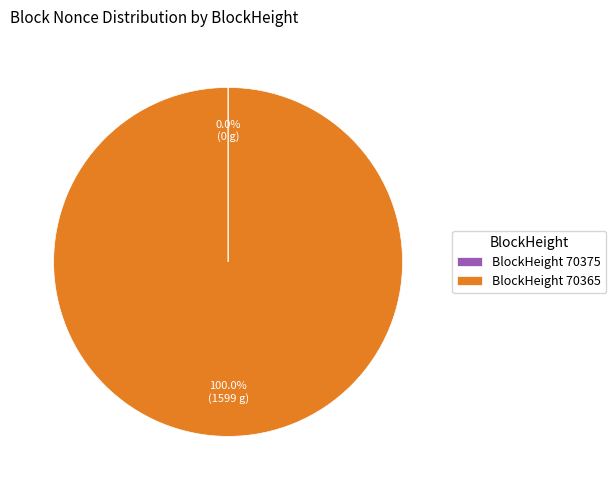

Does any single category account for the majority?

Yes